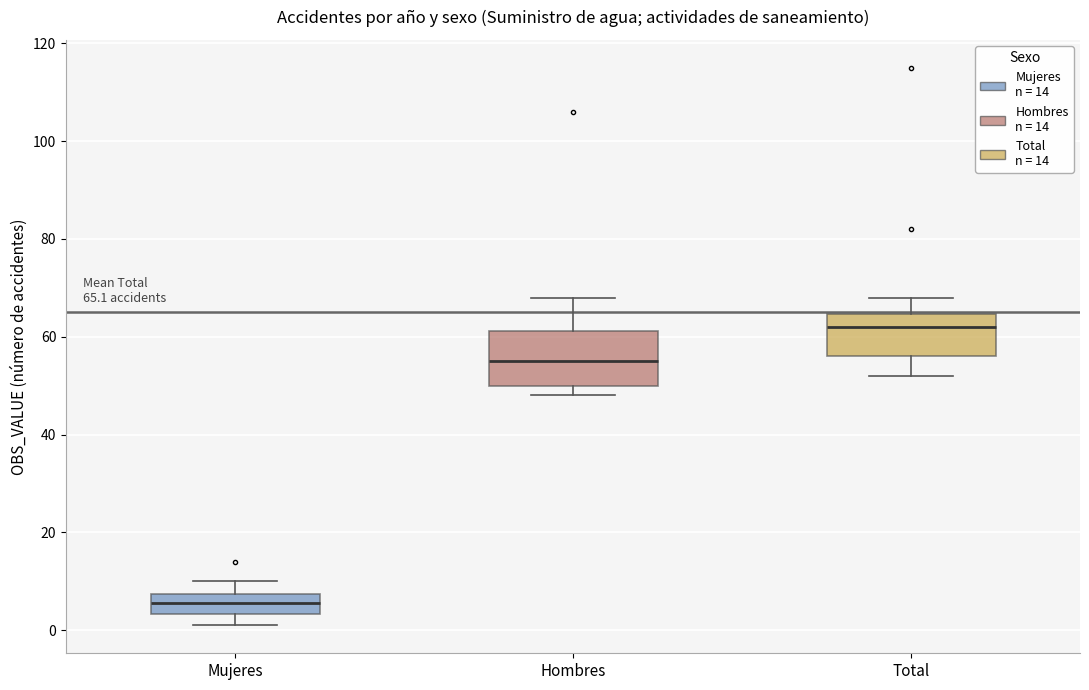

Which box is the tallest, from its lower edge to its upper edge?

Hombres